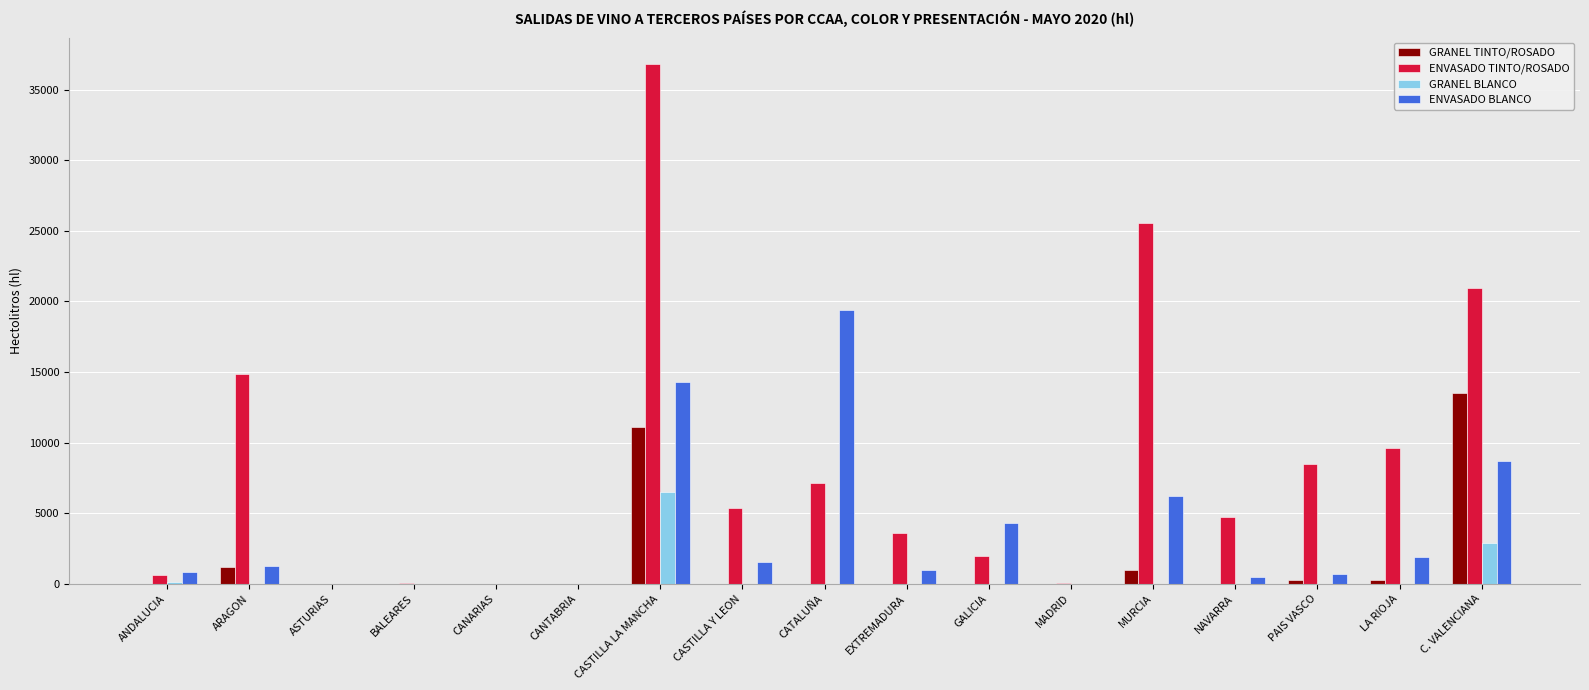

What is the spread (max minus min) of values at PAIS VASCO?

8512